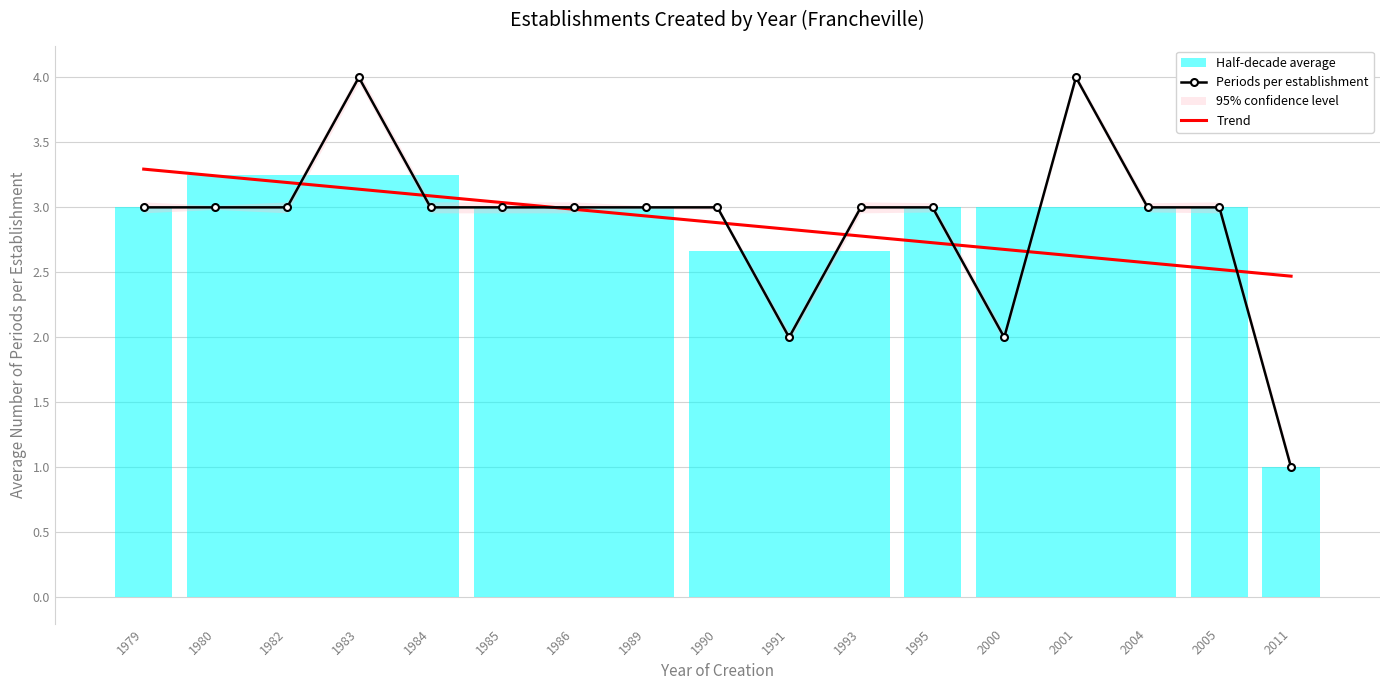

Is the value of Trend at 1995 greater than the value of Periods per establishment at 1995?

No